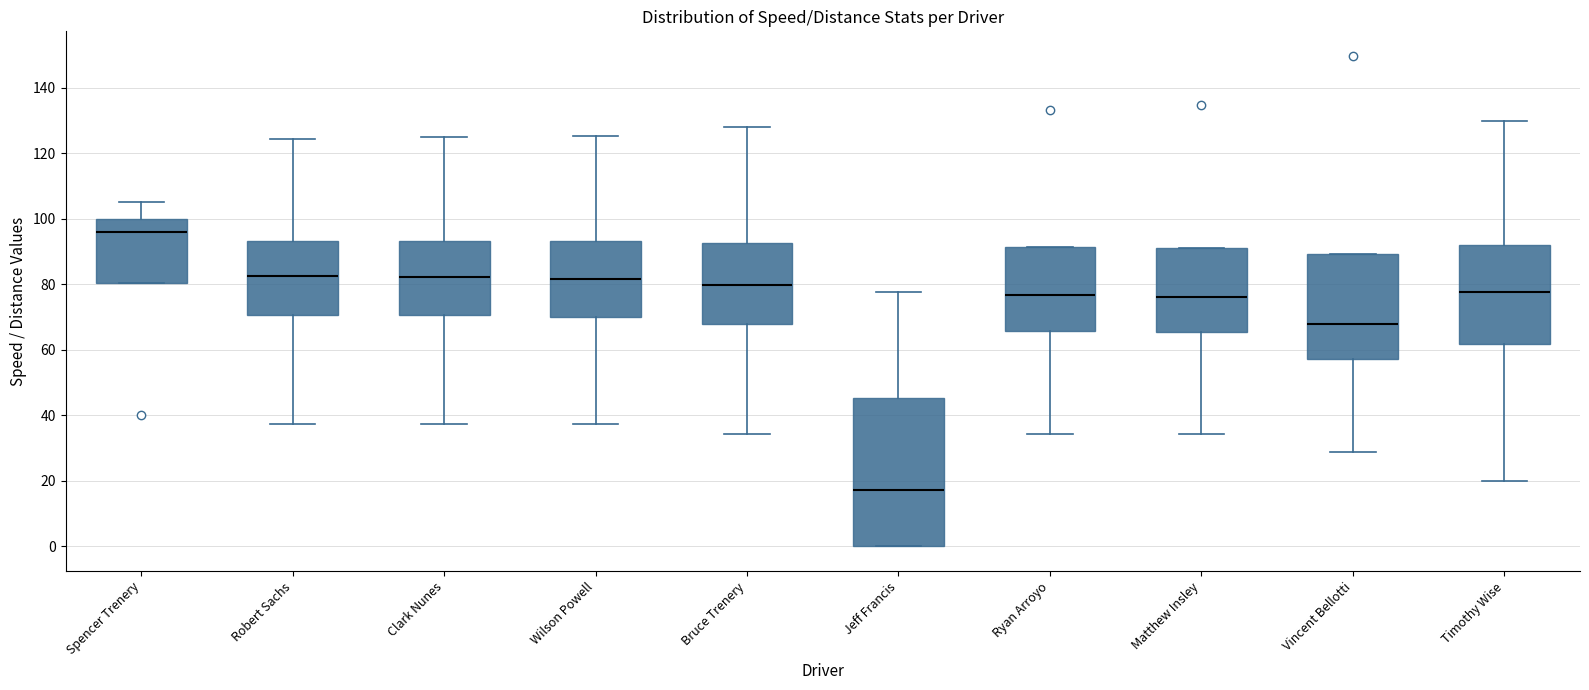

Where does the upper whisker of the box for Clark Nunes end on the y-axis? The values are not printed on the chart, so give them approximately, as read against the axis.

124